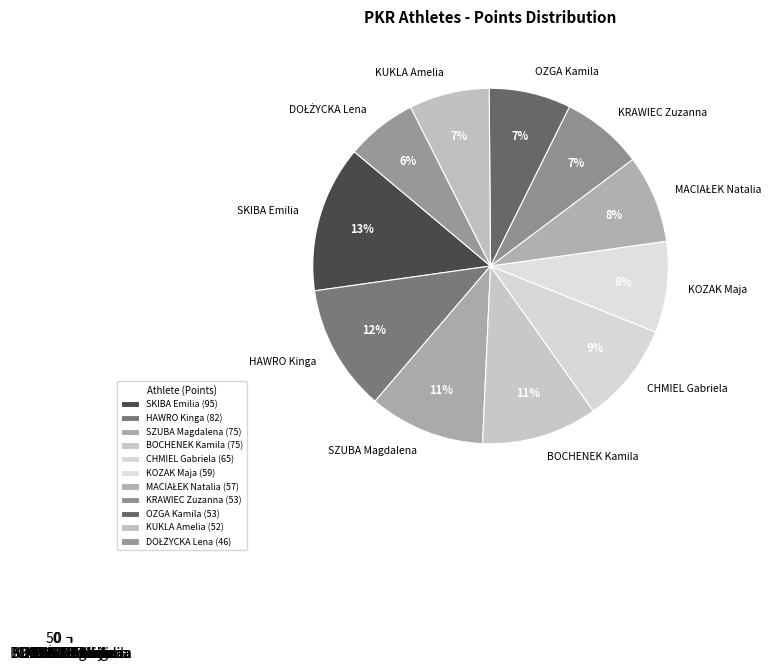

Combined, what portion of the pie is HAWRO Kinga and MACIAŁEK Natalia?

19.5%